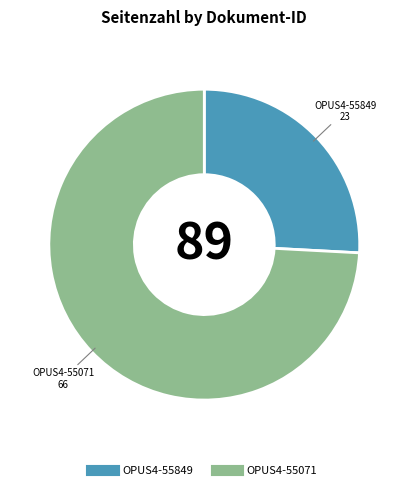

What is the majority slice?

OPUS4-55071